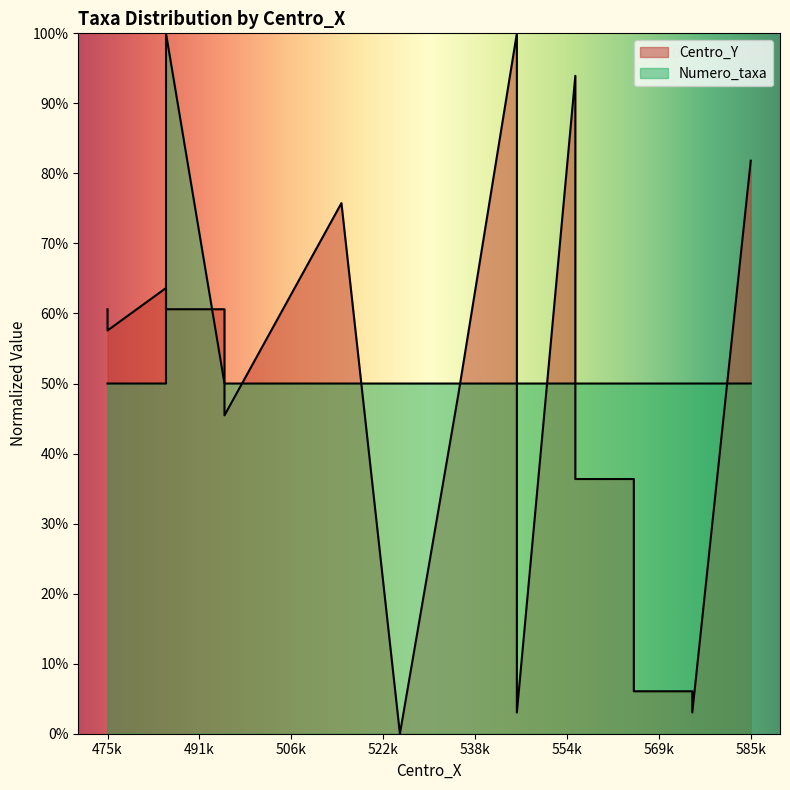

What is the value of the Centro_Y point at the 4th from the left?

63.6